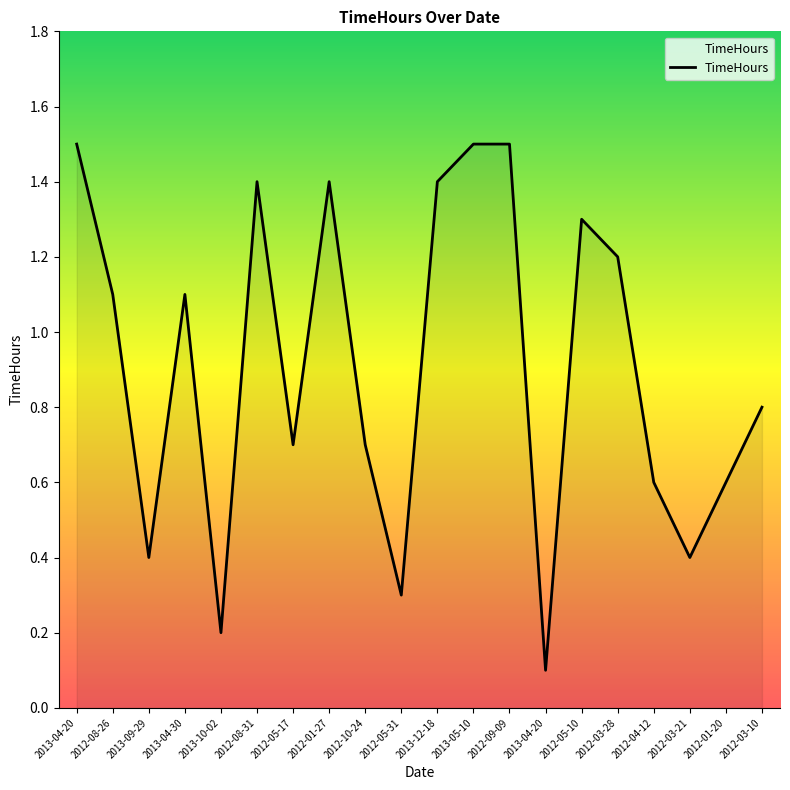

Reading right to left, transcribe all the data shown in this chart.

2012-03-10=0.8	2012-01-20=0.6	2012-03-21=0.4	2012-04-12=0.6	2012-03-28=1.2	2012-05-10=1.3	2013-04-20=0.1	2012-09-09=1.5	2013-05-10=1.5	2013-12-18=1.4	2012-05-31=0.3	2012-10-24=0.7	2012-01-27=1.4	2012-05-17=0.7	2012-08-31=1.4	2013-10-02=0.2	2013-04-30=1.1	2013-09-29=0.4	2012-08-26=1.1	2013-04-20=1.5